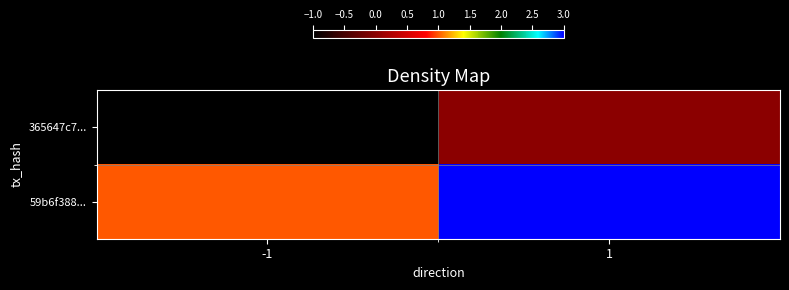

At which category does the chart reach its peak across all series?

1